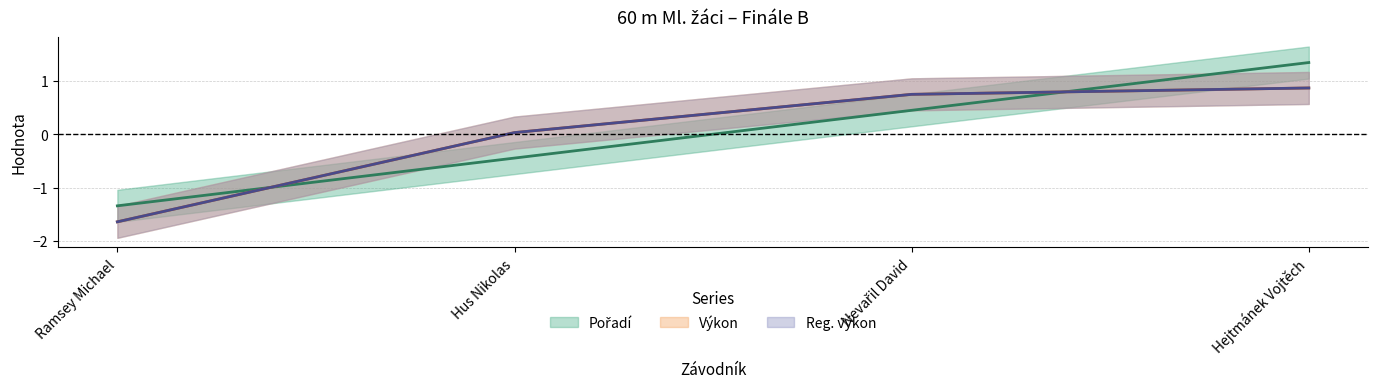

What is the label of the 1st point from the left?

Ramsey Michael